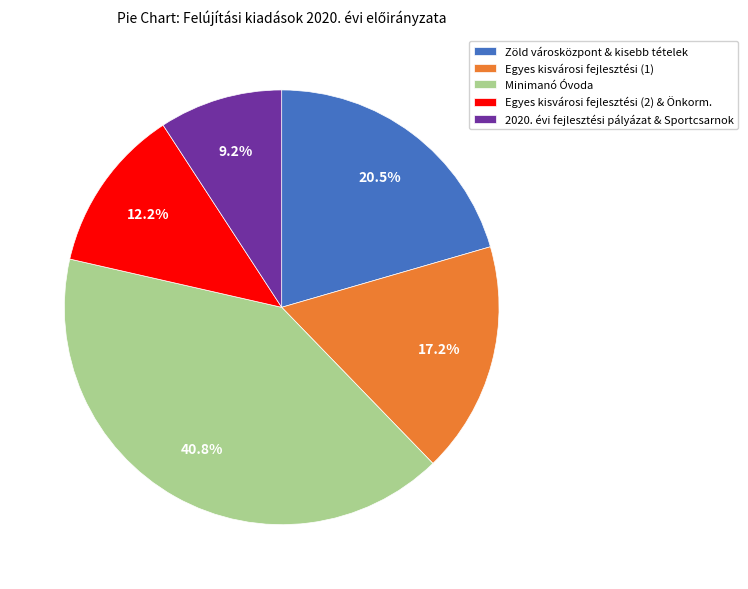

Combined, do Minimanó Óvoda and Egyes kisvárosi fejlesztési (2) & Önkorm. account for over 50%?

Yes